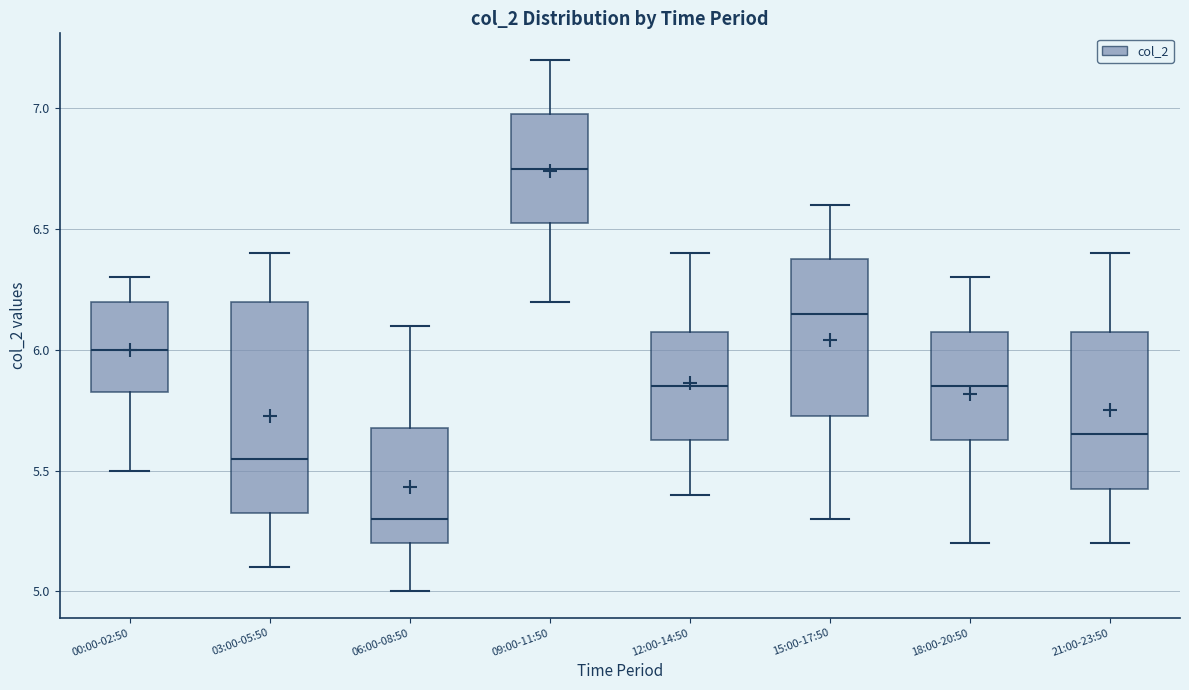

Where does the median line of the box for 12:00-14:50 sit on the y-axis? The values are not printed on the chart, so give them approximately, as read against the axis.

5.85